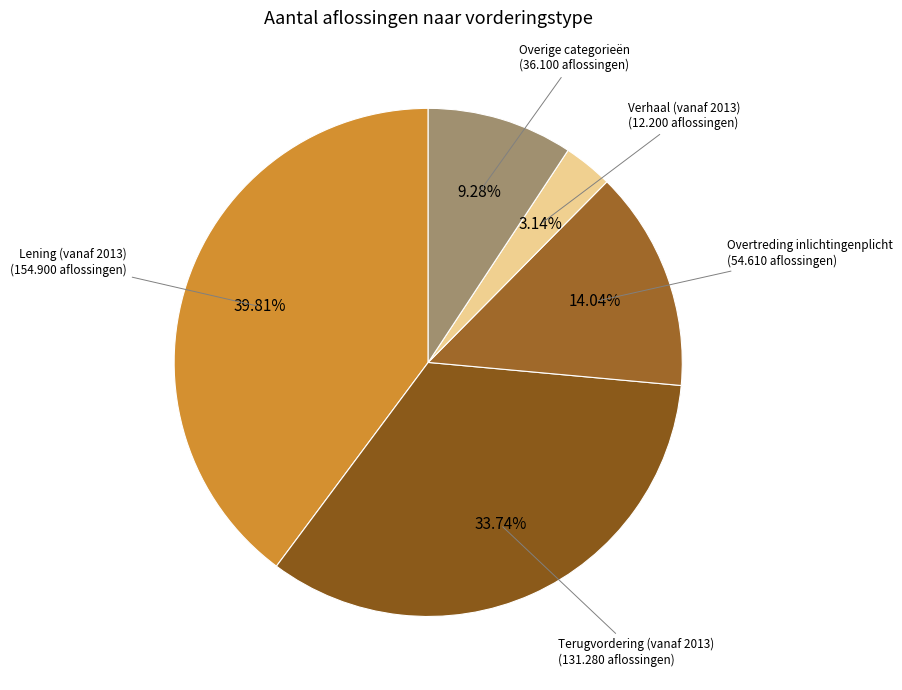

How many segments does this pie chart have?

5